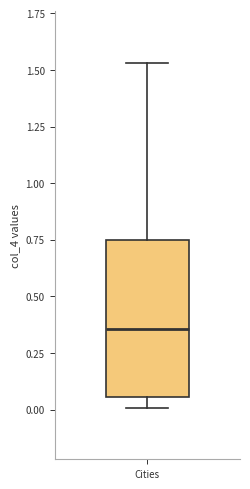

Transcribe this box plot: give where the median line is, the range the box spans, and where the two whiskers end, as read against the y-axis. The values are not printed on the chart, so give them approximately, as read against the axis.

median 0.35, box 0.05 to 0.75, whiskers 0.00 to 1.55